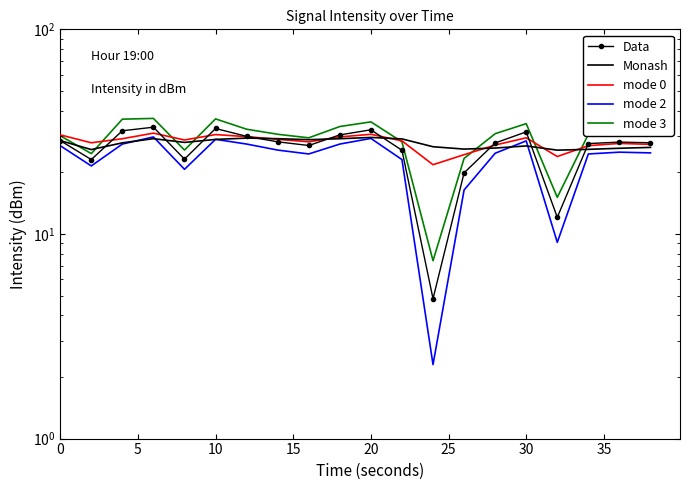

How many data points does each series have?

20